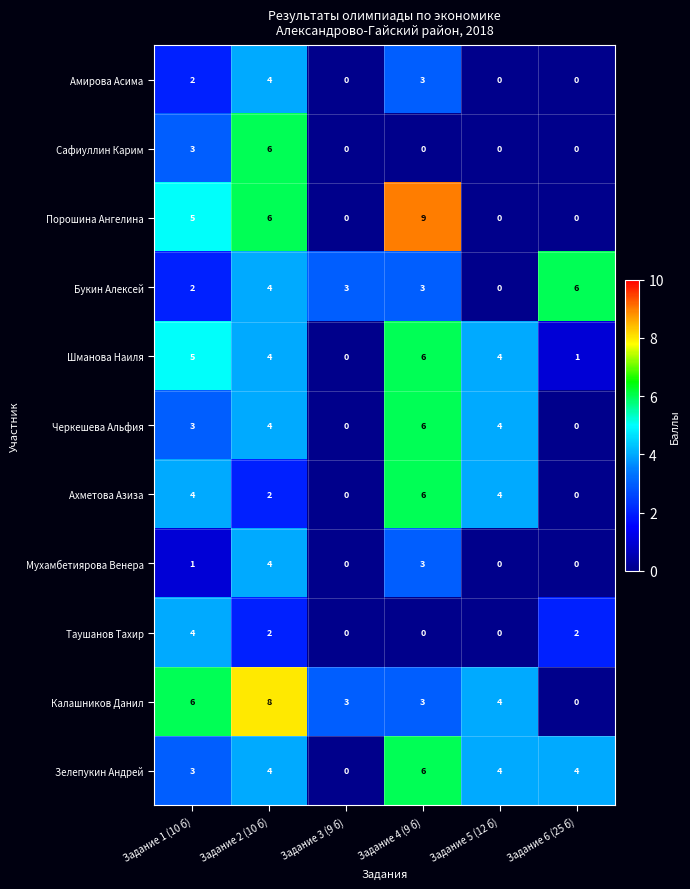

At which category does the chart reach its peak across all series?

Задание 4 (9 б)